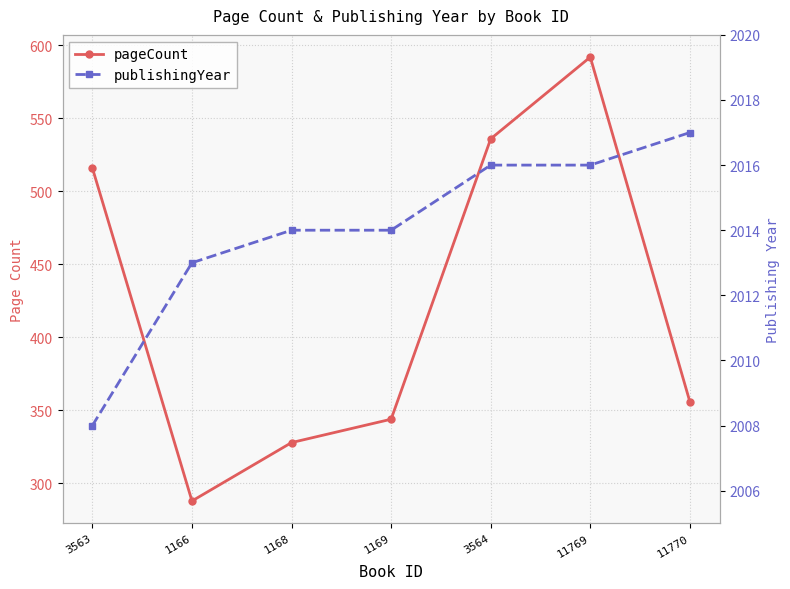

How many categories are shown in the chart?

7